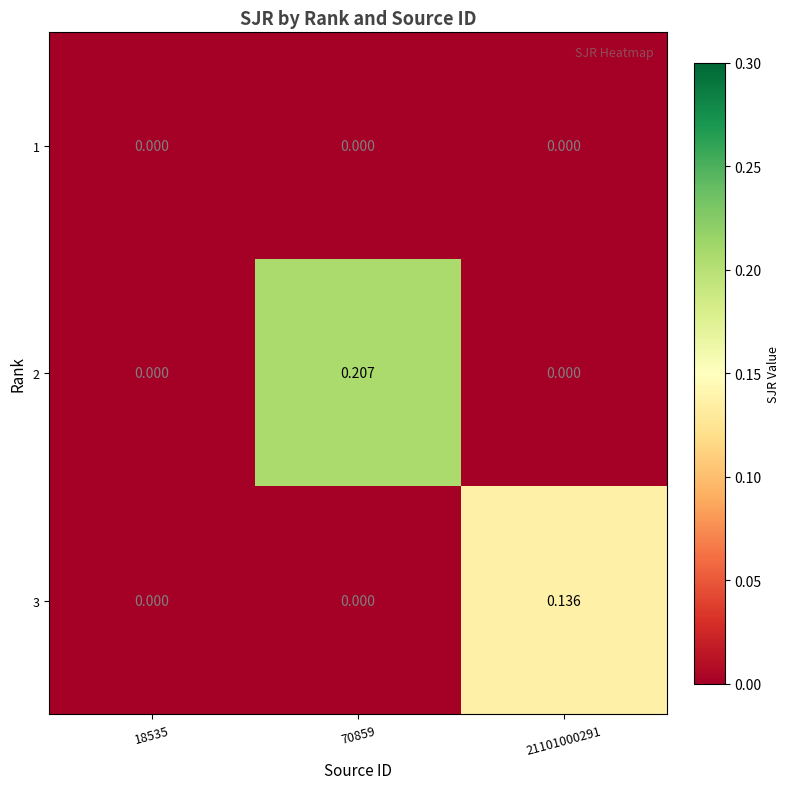

Is the value of 2 at 70859 greater than the value of 1 at 18535?

Yes